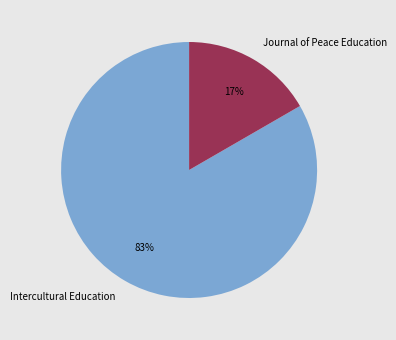

Count the number of slices in the pie.

2